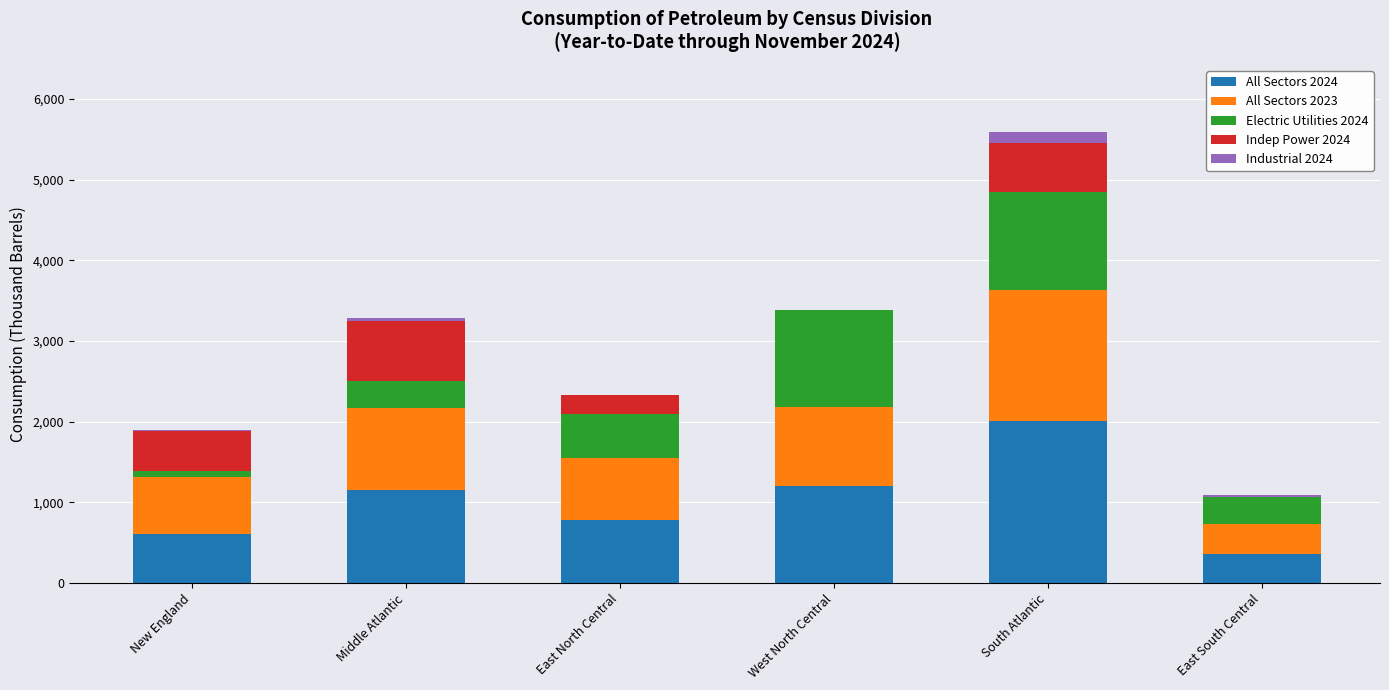

How many data points does each series have?

6